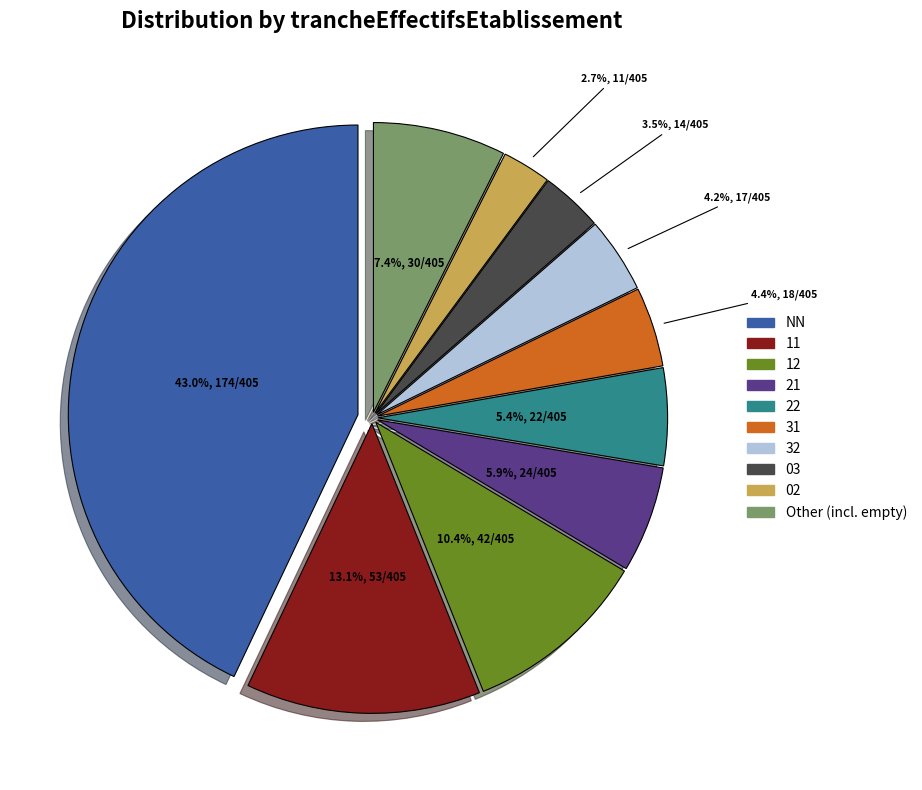

Is there any slice that represents more than half of the pie?

No